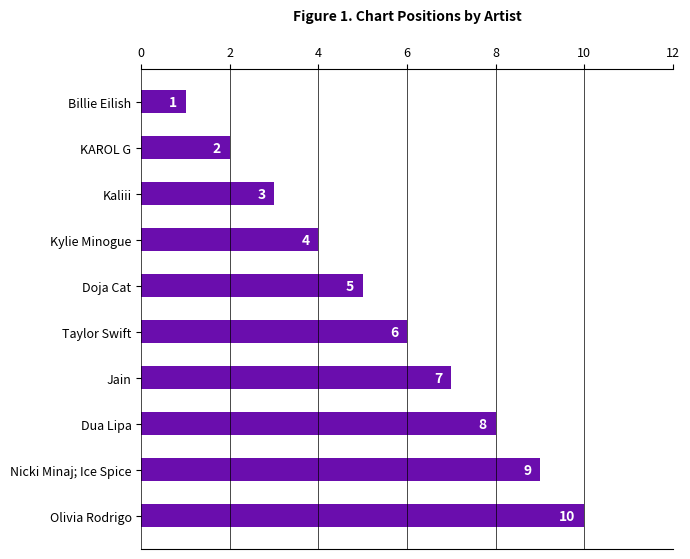

List the labels in order of value, largest first.

Olivia Rodrigo, Nicki Minaj; Ice Spice, Dua Lipa, Jain, Taylor Swift, Doja Cat, Kylie Minogue, Kaliii, KAROL G, Billie Eilish